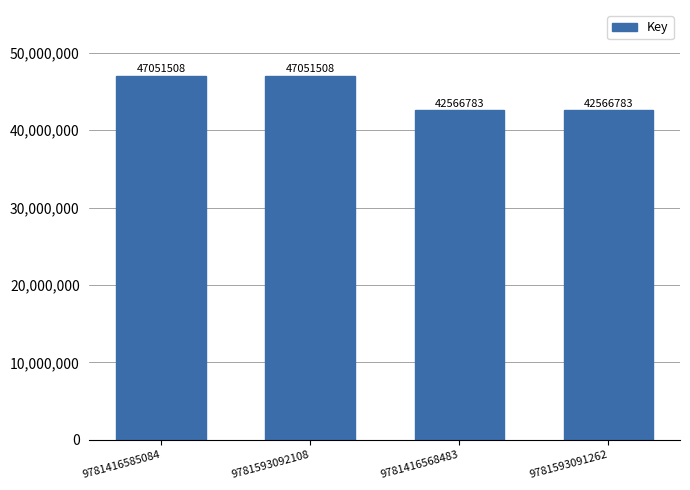

What is the approximate value at 9781416568483, to the nearest 10?

42566780